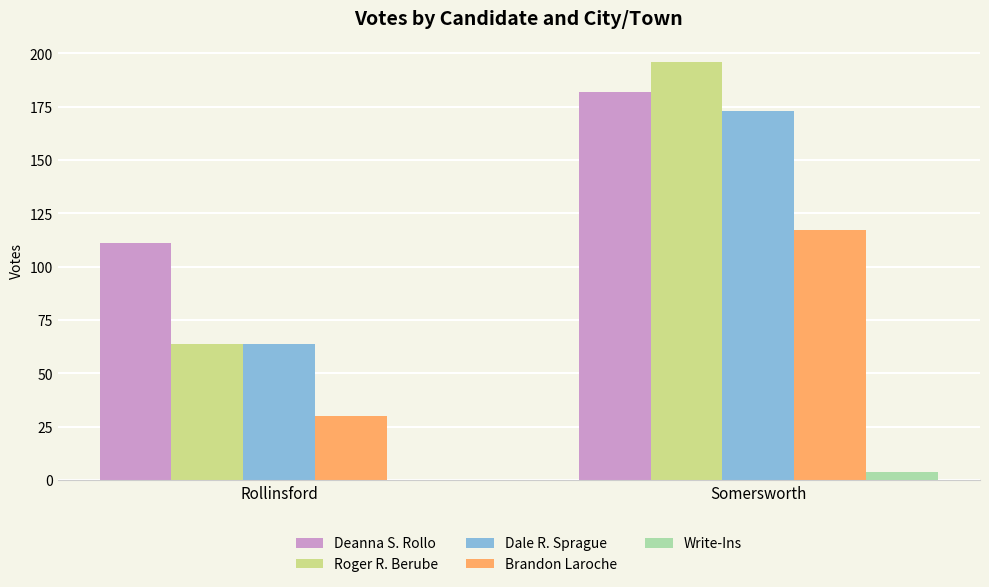

What are all the series names shown in the legend?

Deanna S. Rollo, Roger R. Berube, Dale R. Sprague, Brandon Laroche, Write-Ins